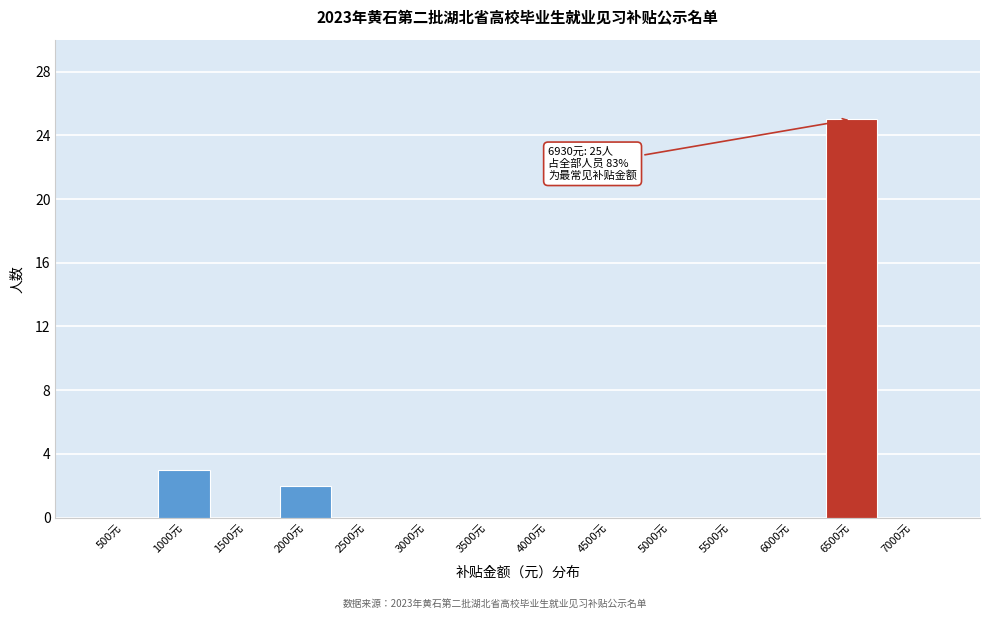

Reading left to right, list all the values displayed in this chart.

500元=0	1000元=3	1500元=0	2000元=2	2500元=0	3000元=0	3500元=0	4000元=0	4500元=0	5000元=0	5500元=0	6000元=0	6500元=25	7000元=0